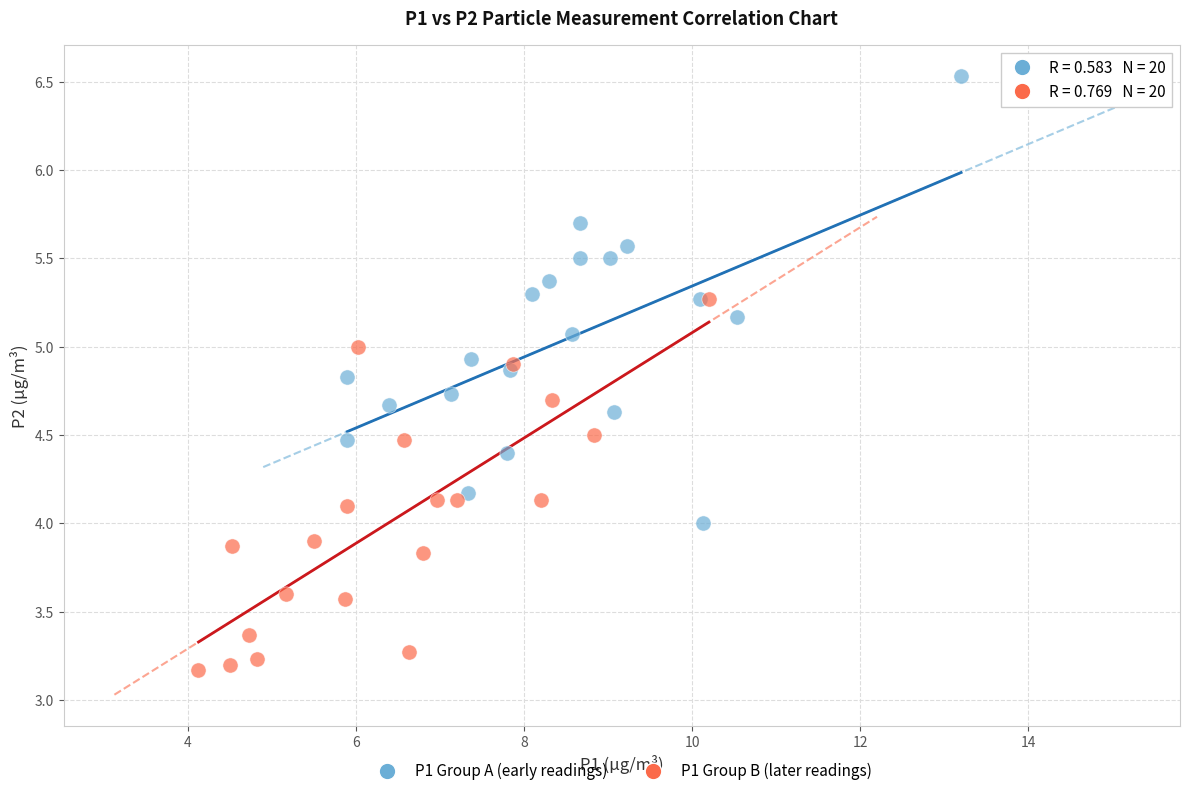

Which series has the largest Y range (max minus min)?

P1 Group A (early readings)